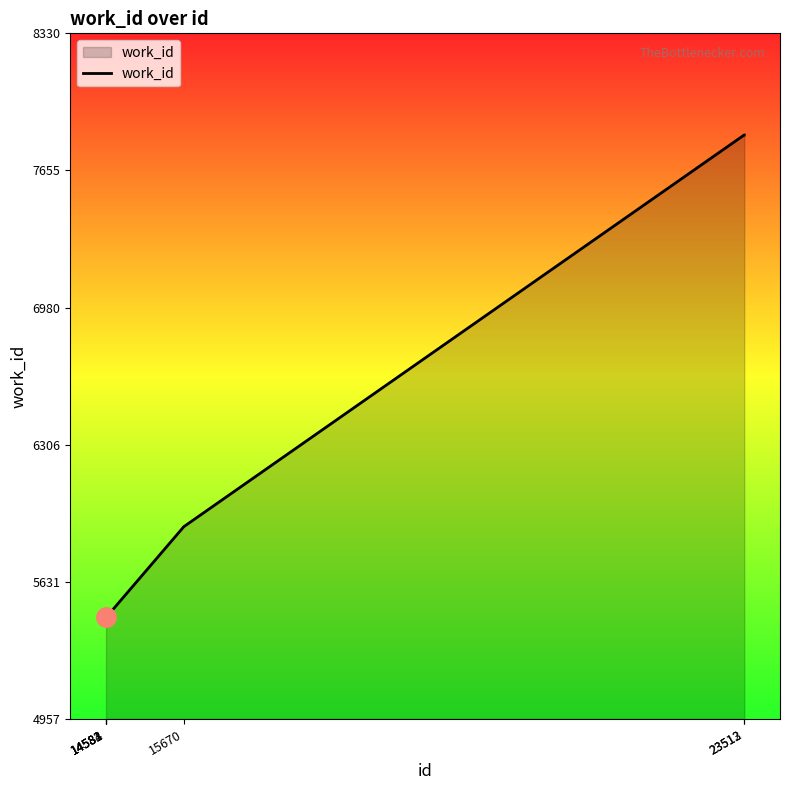

How many lines are shown in the chart?

1